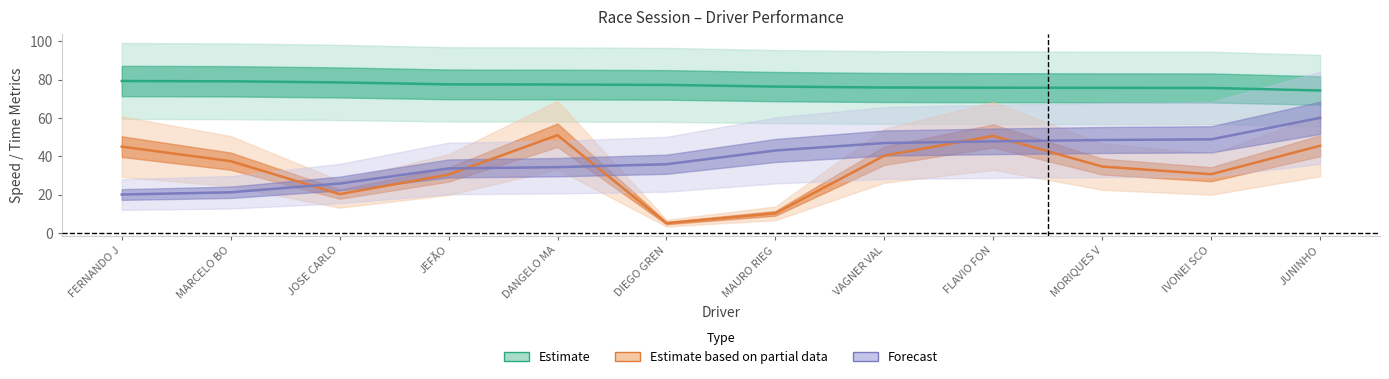

Rank the series by their maximum value, from highest to lowest.

Estimate, Forecast, Estimate based on partial data